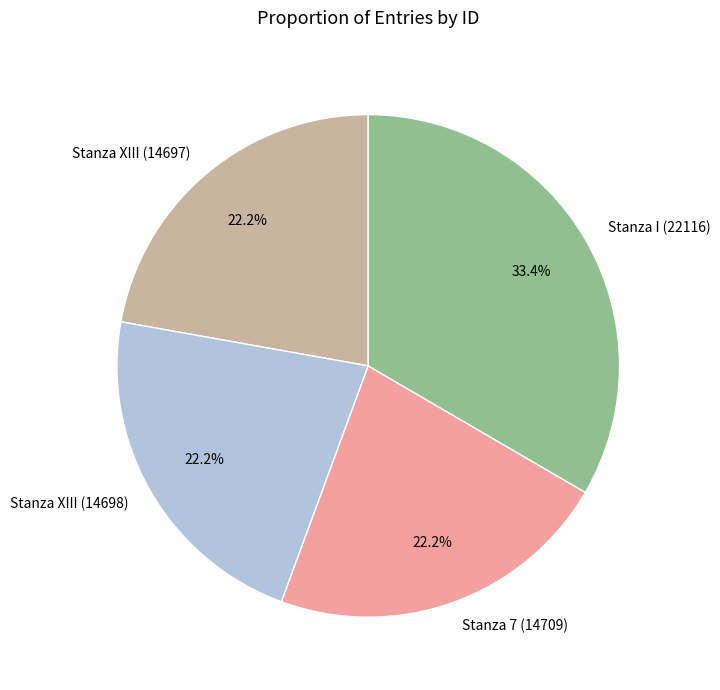

Is there a majority slice in this chart?

No